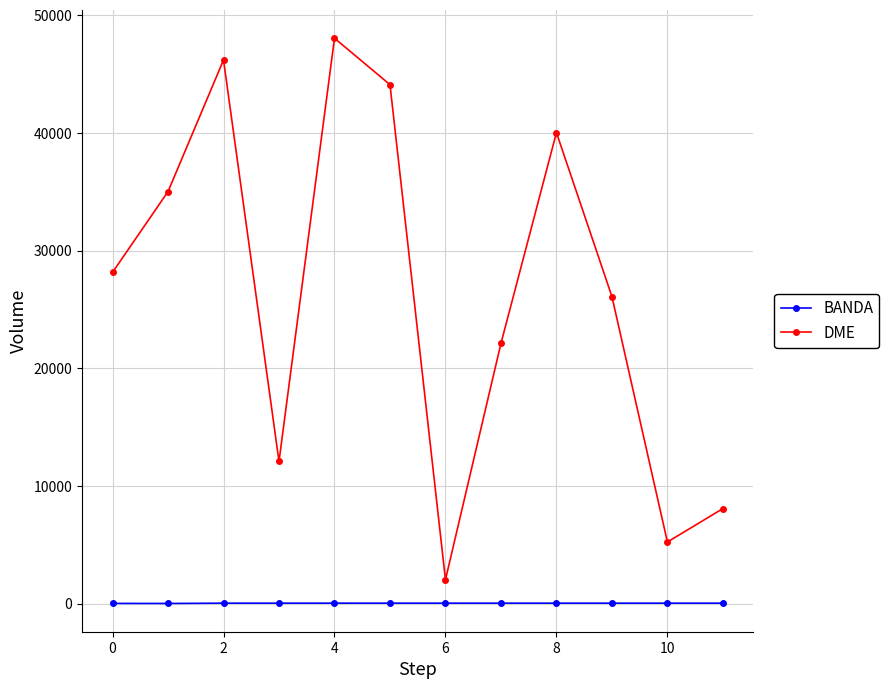

True or false: DME and BANDA intersect in this chart.

False